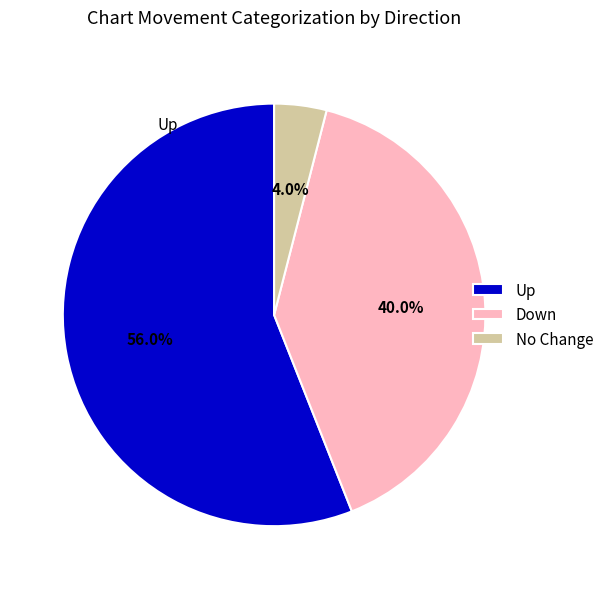

Is there a majority slice in this chart?

Yes